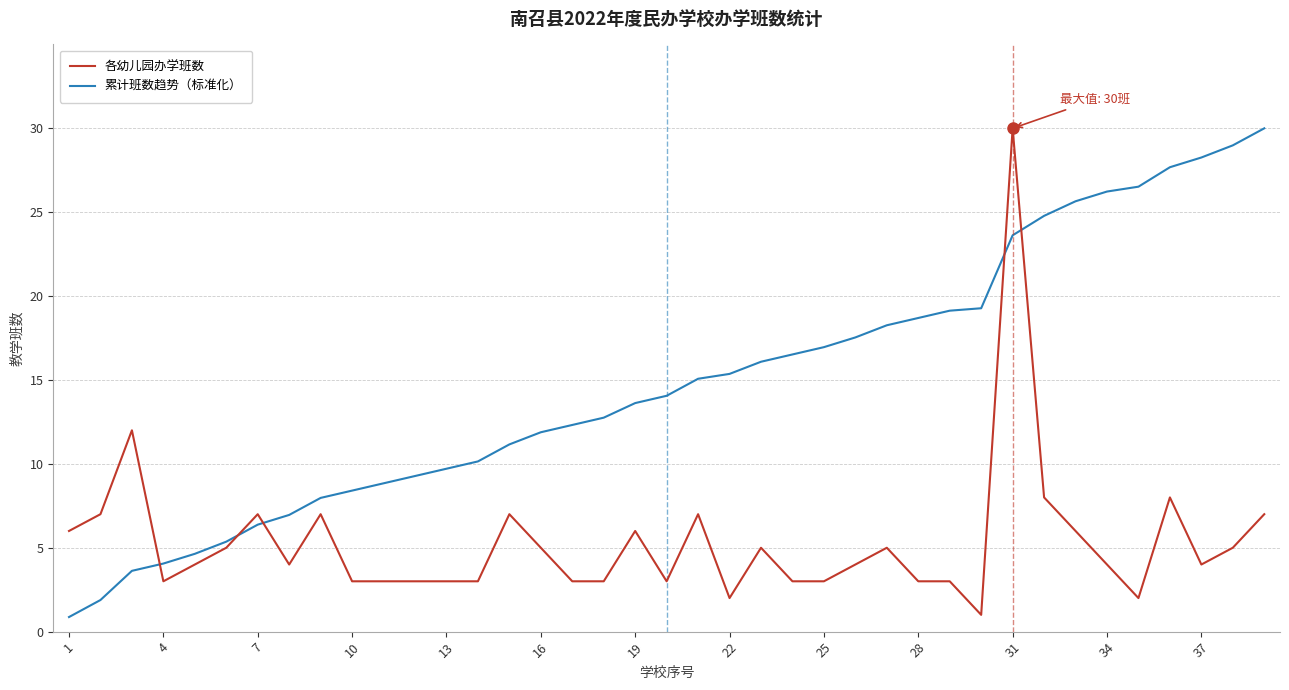

How many lines are shown in the chart?

2